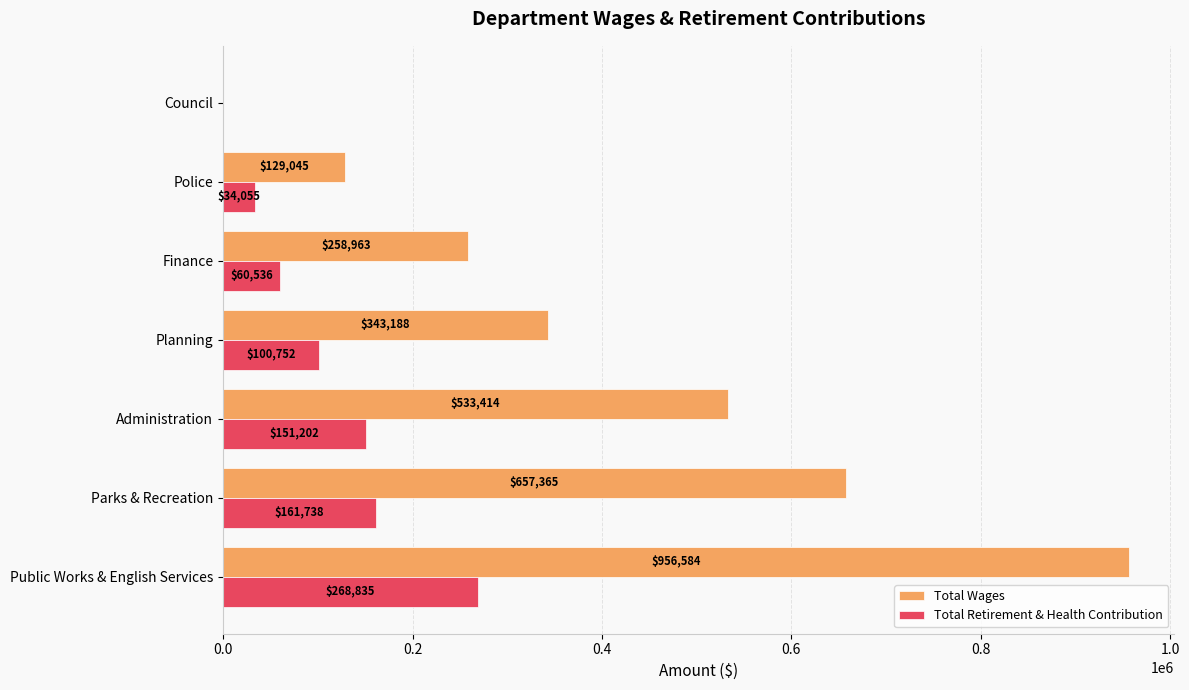

What is the sum of the Total Wages values at Police and Parks & Recreation?

786410